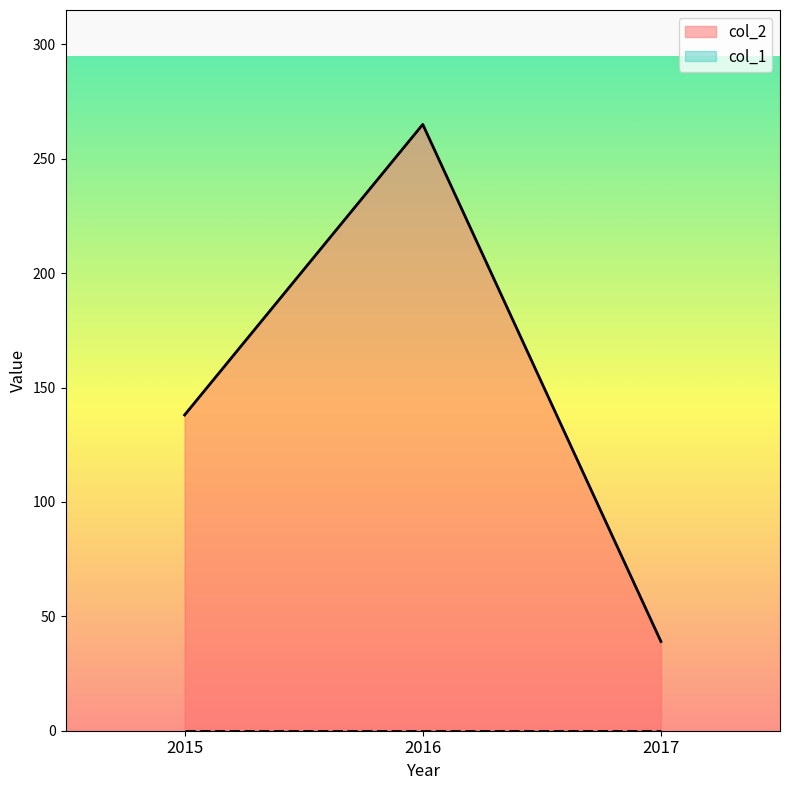

What is the value of the 3rd point from the left?

39